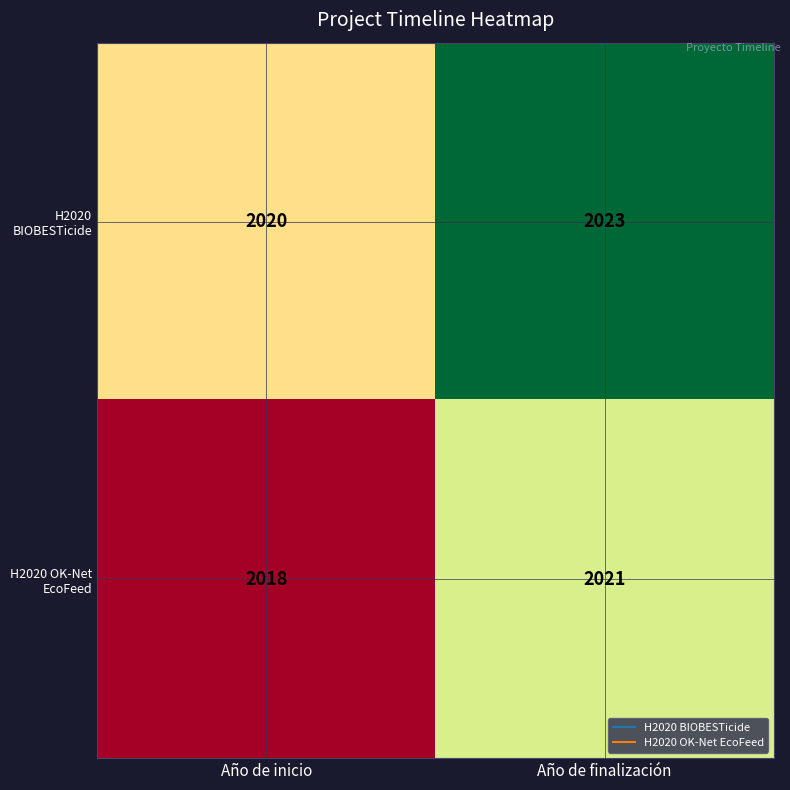

At which category does the chart reach its minimum across all series?

Año de inicio